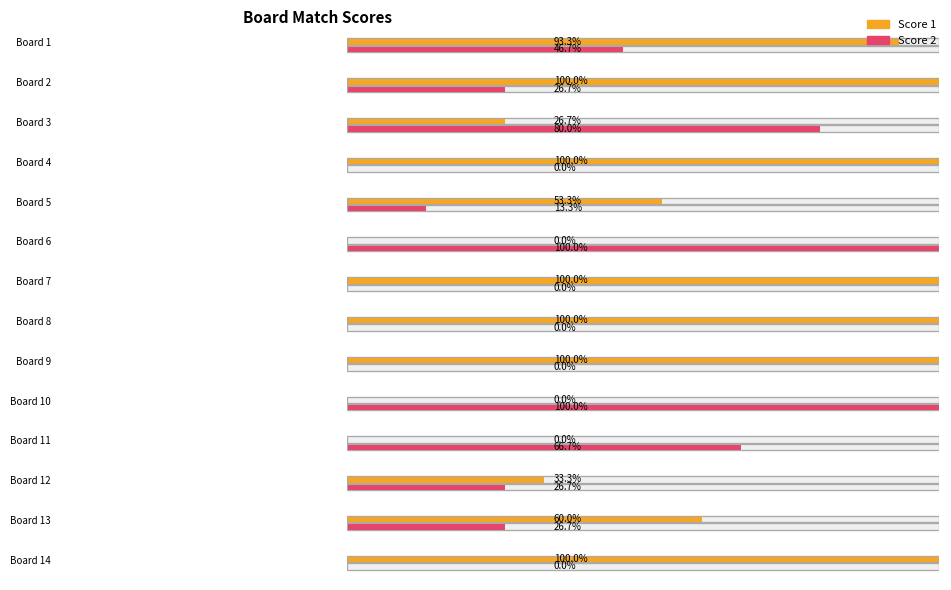

Reading right to left, transcribe all the data shown in this chart.

Score 1: 14=15	13=9	12=5	11=0	10=0	9=15	8=15	7=15	6=0	5=8	4=15	3=4	2=15	1=14
Score 2: 14=0	13=4	12=4	11=10	10=15	9=0	8=0	7=0	6=15	5=2	4=0	3=12	2=4	1=7